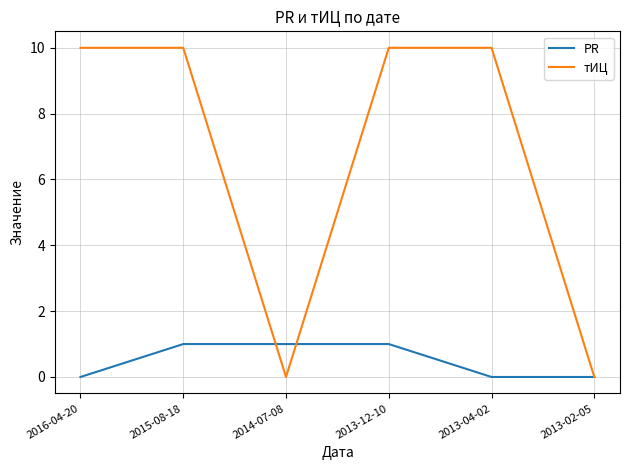

What is the spread (max minus min) of values at 2013-04-02?

10